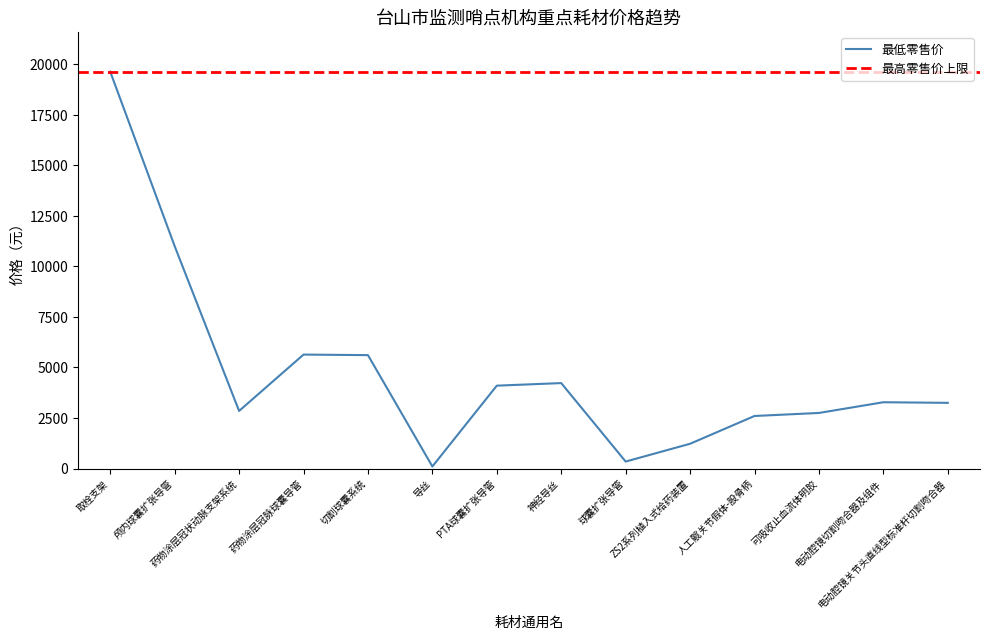

Which label corresponds to the largest value in the chart?

取栓支架